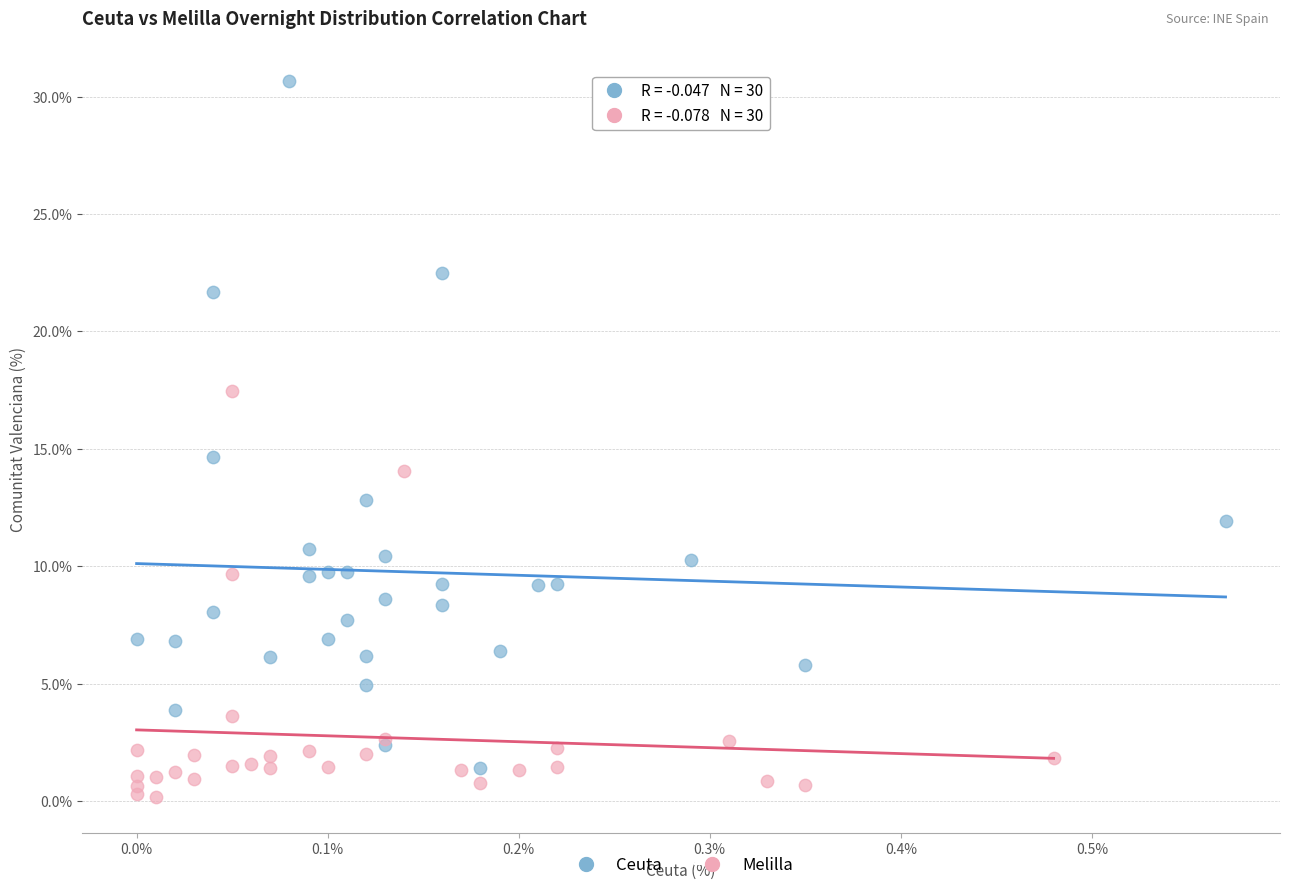

Which series contains the lowest Y value?

Melilla